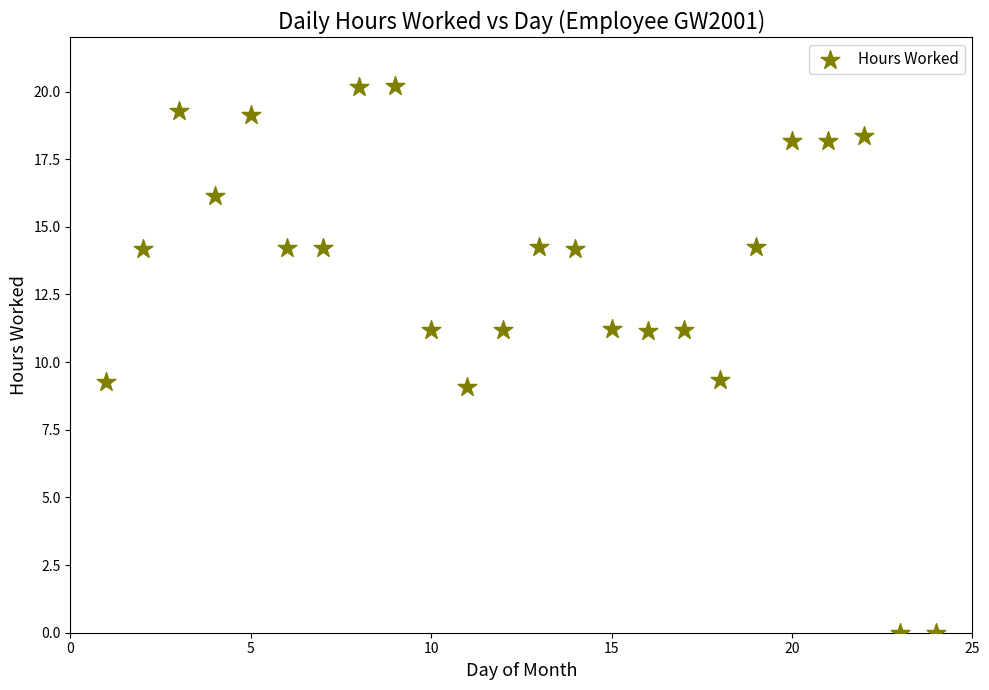

What is the range of X values (max minus min)?

23.0